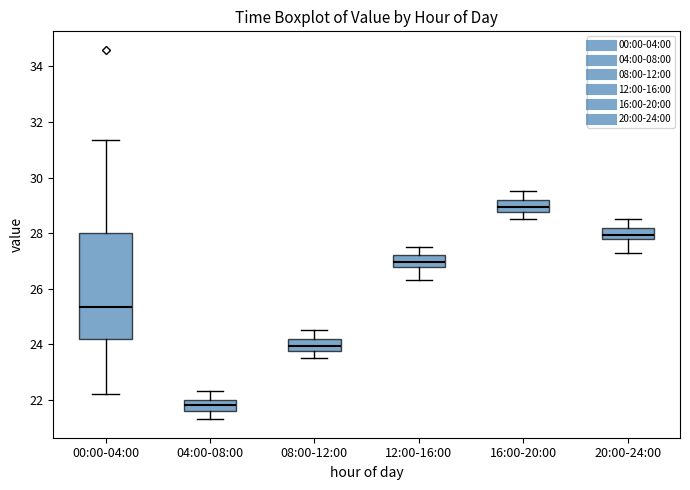

Which box's median line is the highest?

16:00-20:00